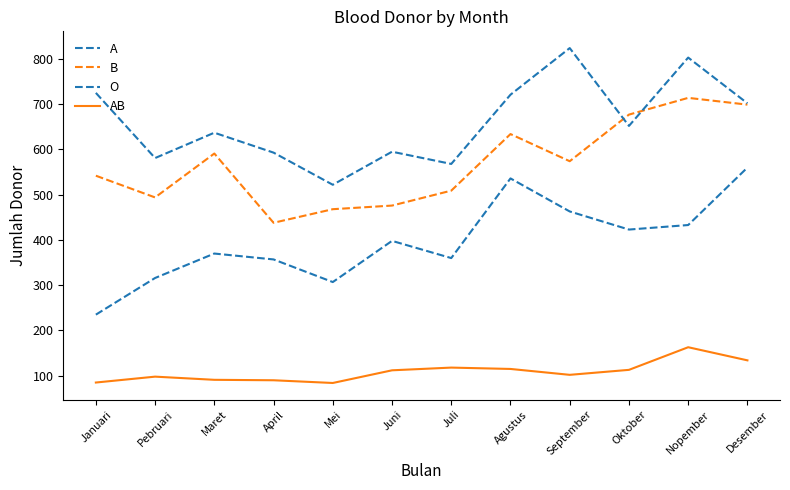

At which label does AB first exceed 112?

Juli